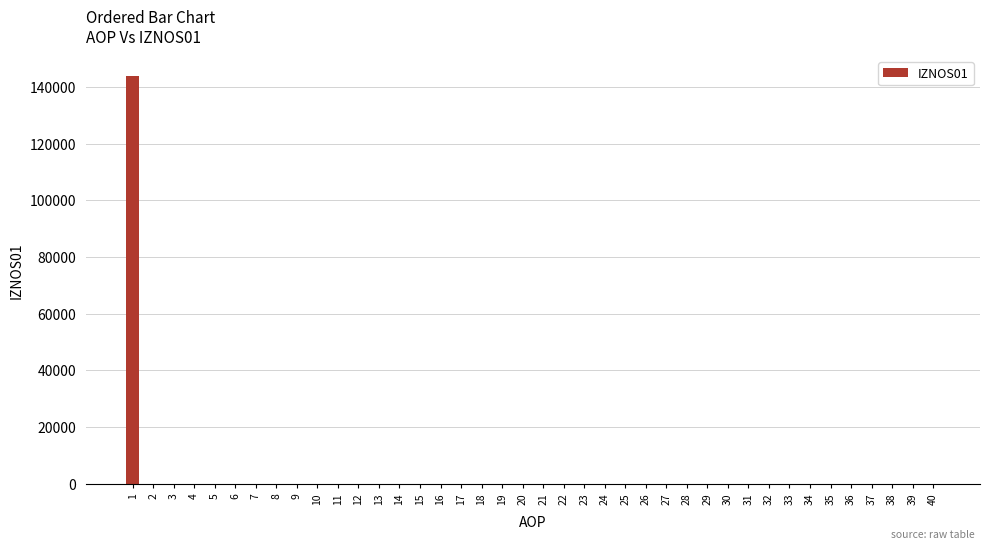

Reading left to right, what are all the values shown in this chart?

1=143810	2=0	3=0	4=0	5=0	6=0	7=0	8=0	9=0	10=0	11=0	12=0	13=0	14=0	15=0	16=0	17=0	18=0	19=0	20=0	21=0	22=0	23=0	24=0	25=0	26=0	27=0	28=0	29=0	30=0	31=0	32=0	33=0	34=0	35=0	36=0	37=0	38=0	39=0	40=0